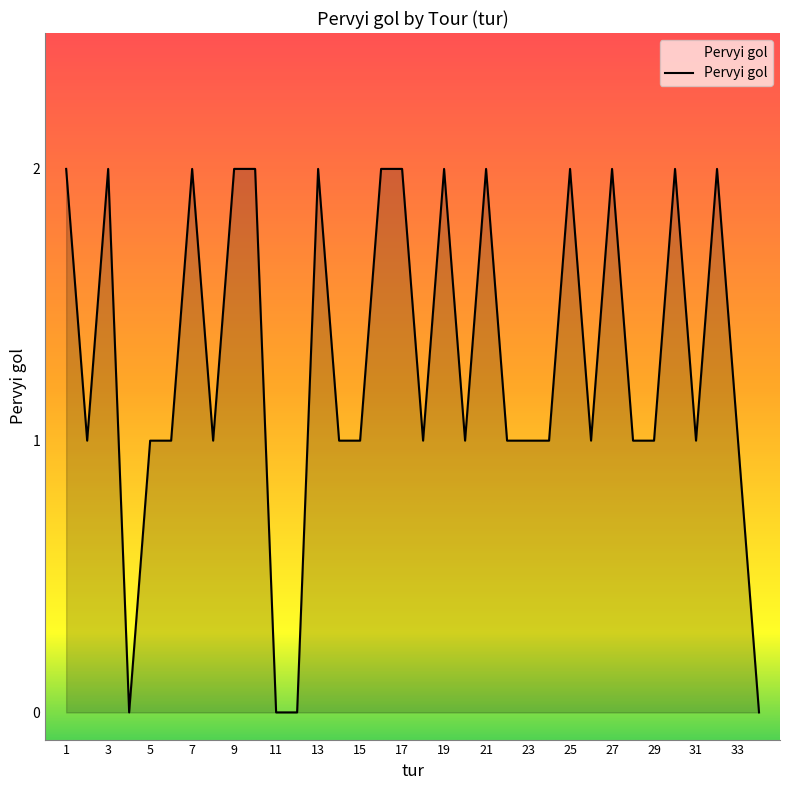

Where does the data first go above 1?

1